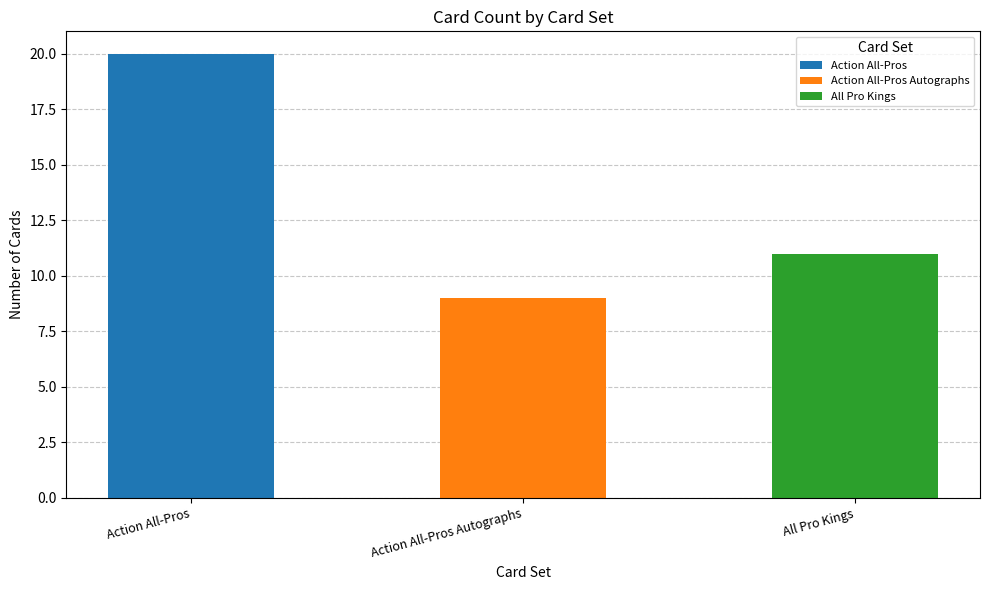

What is the approximate value at All Pro Kings, to the nearest 10?

10